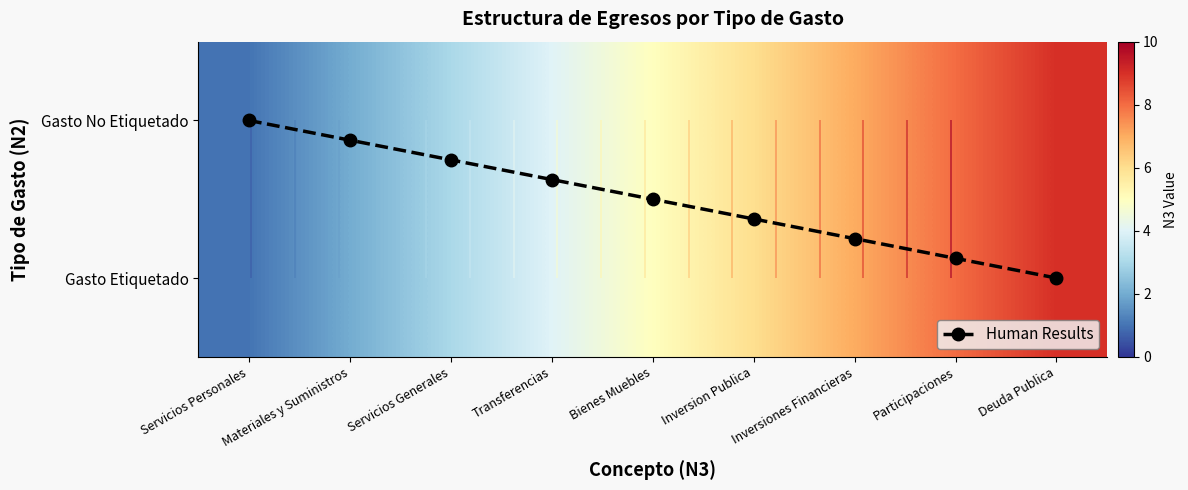

Is the value of Human Results at Servicios Generales greater than the value of Gasto Etiquetado at Deuda Publica?

No